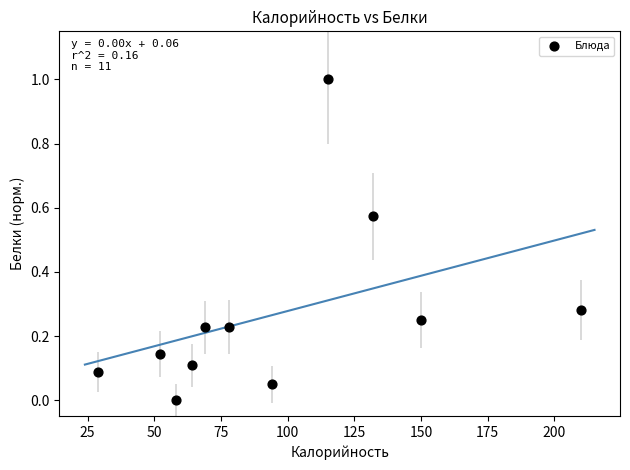

What is the range of X values (max minus min)?

181.0